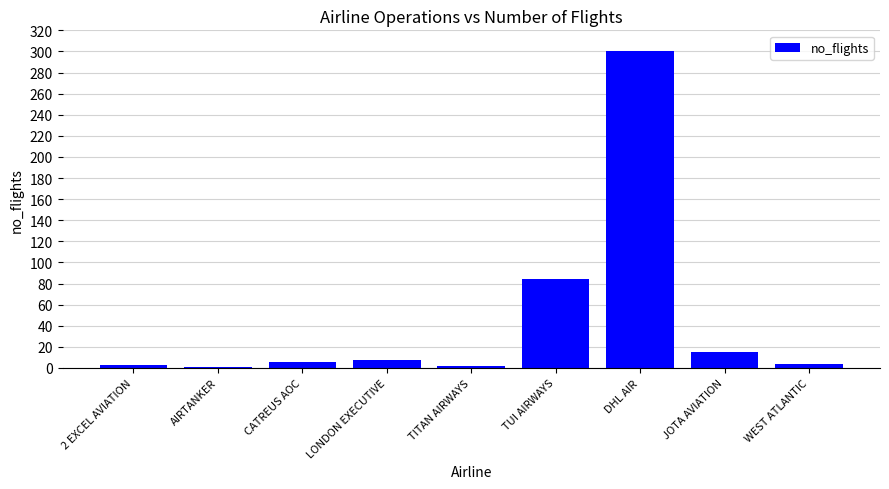

What is the label of the 4th bar from the right?

TUI AIRWAYS